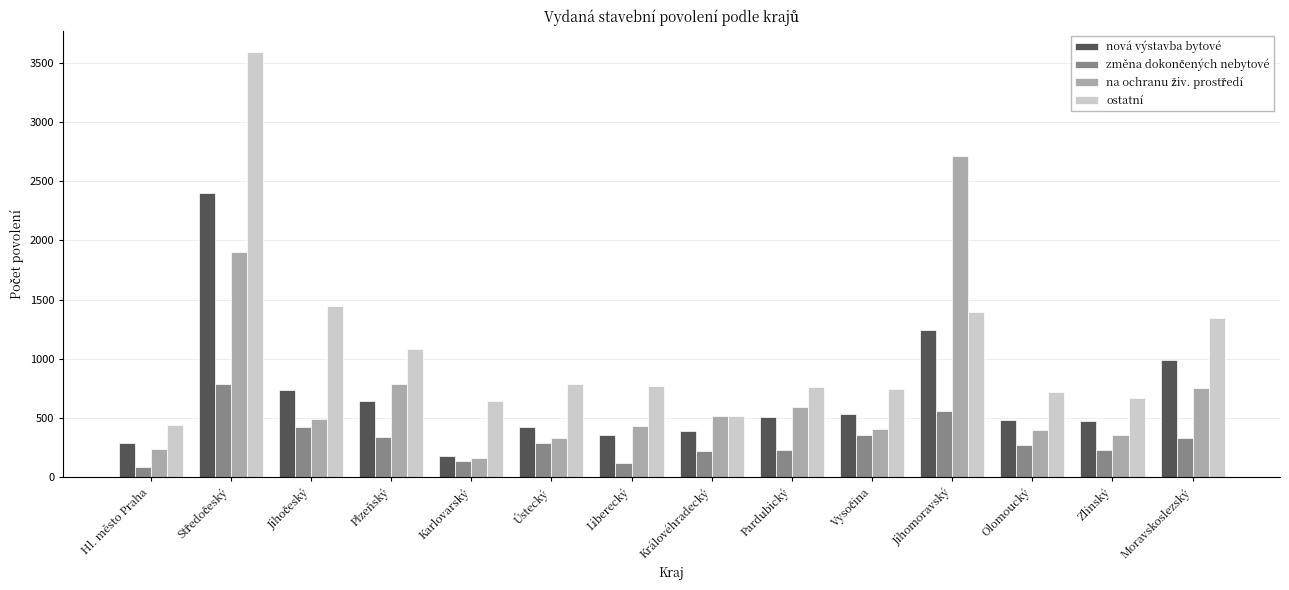

What is the minimum value for ostatní?

441